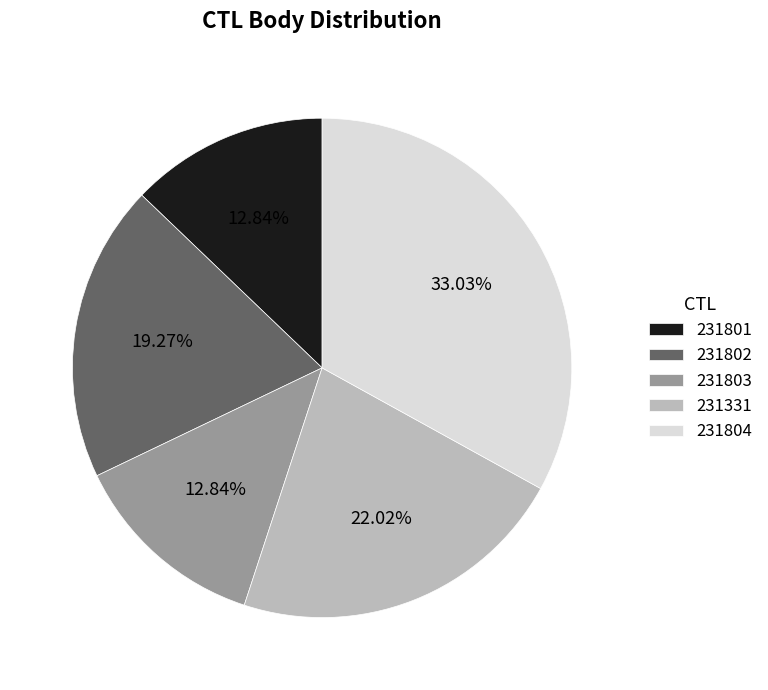

Is there a majority slice in this chart?

No